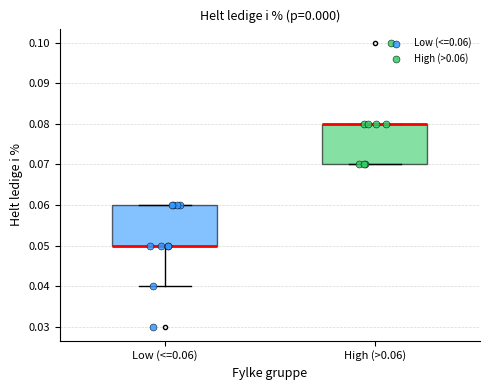

Reading left to right, transcribe this box plot: for each box, give where its median line is, the range the box spans, and where its two whiskers end, as read against the y-axis. The values are not printed on the chart, so give them approximately, as read against the axis.

Low (<=0.06): median 0.05 (drawn on the box's lower edge), box 0.05 to 0.06, whiskers 0.04 to 0.06
High (>0.06): median 0.08 (drawn on the box's upper edge), box 0.07 to 0.08, whiskers 0.07 to 0.08